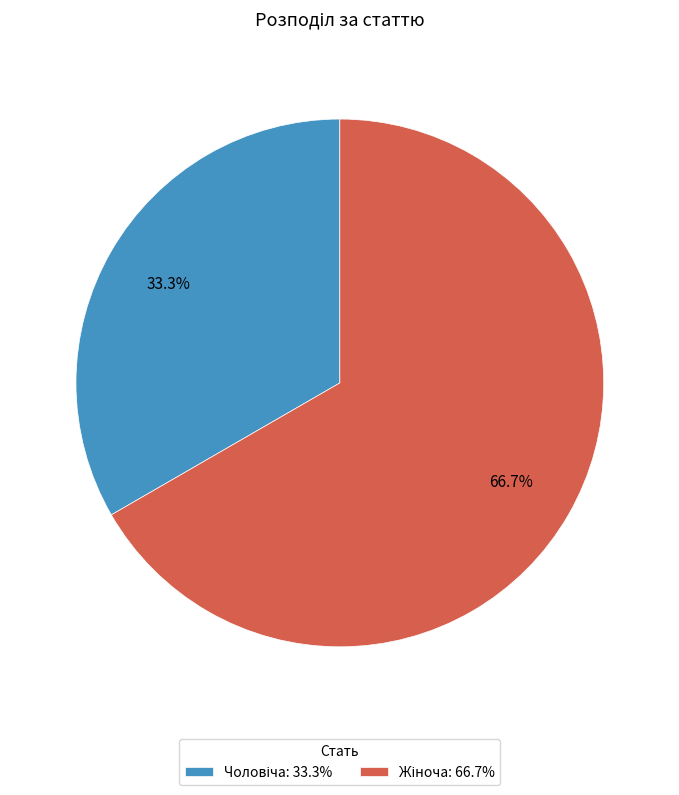

Is there a majority slice in this chart?

Yes